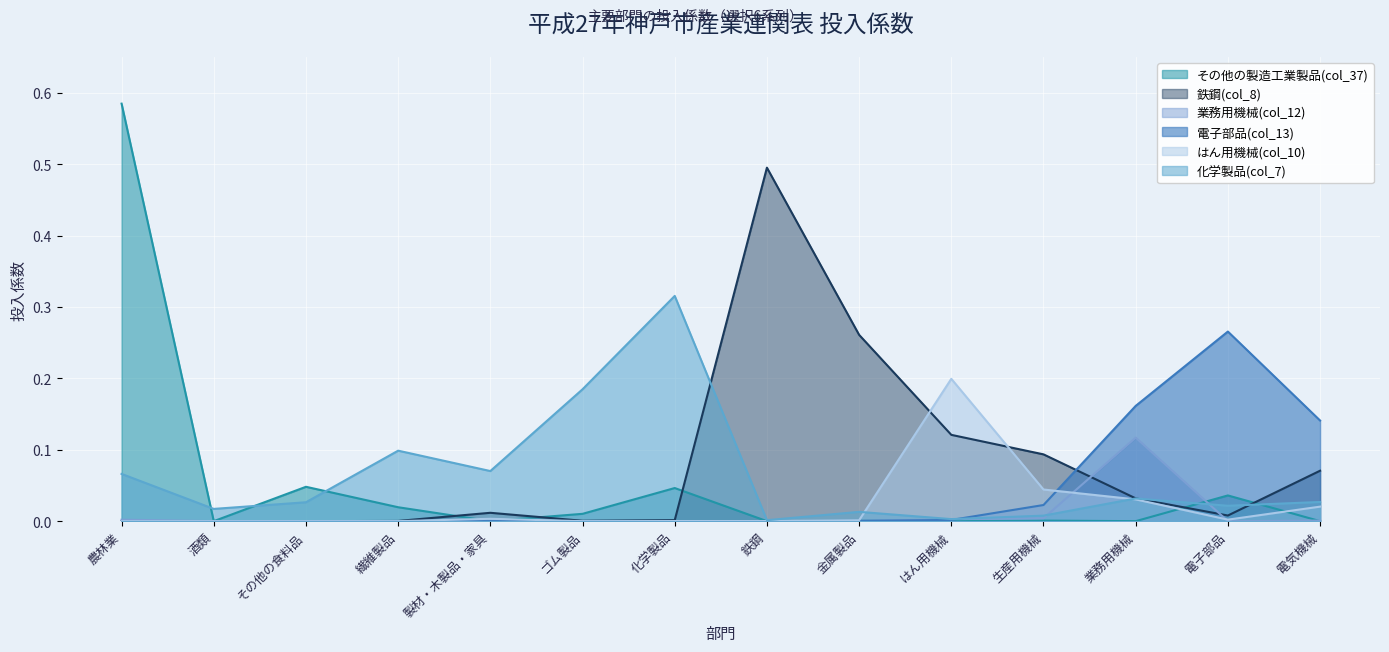

Does the chart display data point markers on the line(s)?

No